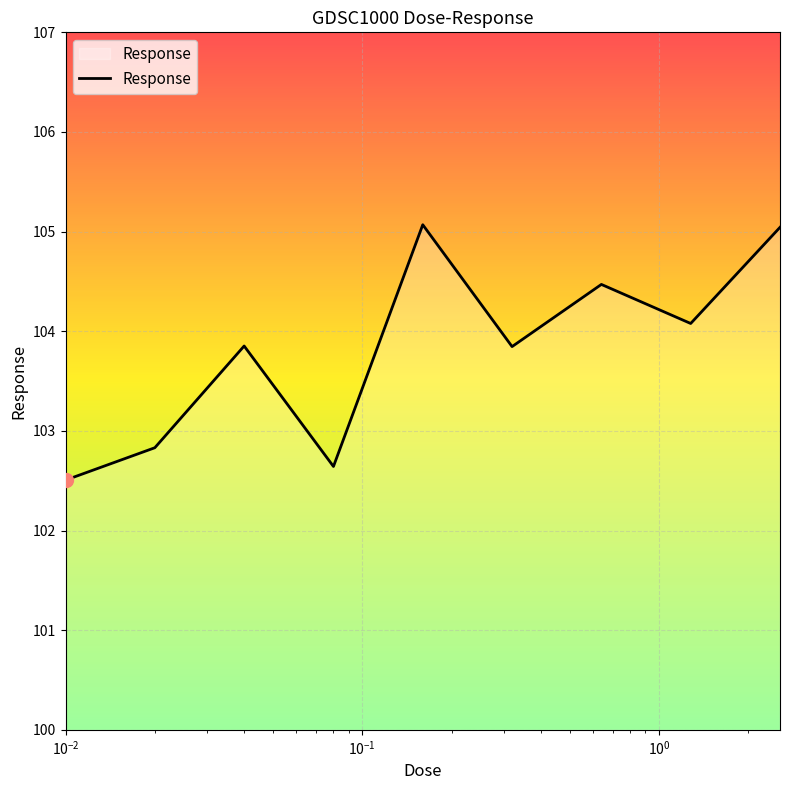

What is the minimum value shown in the chart?

102.5